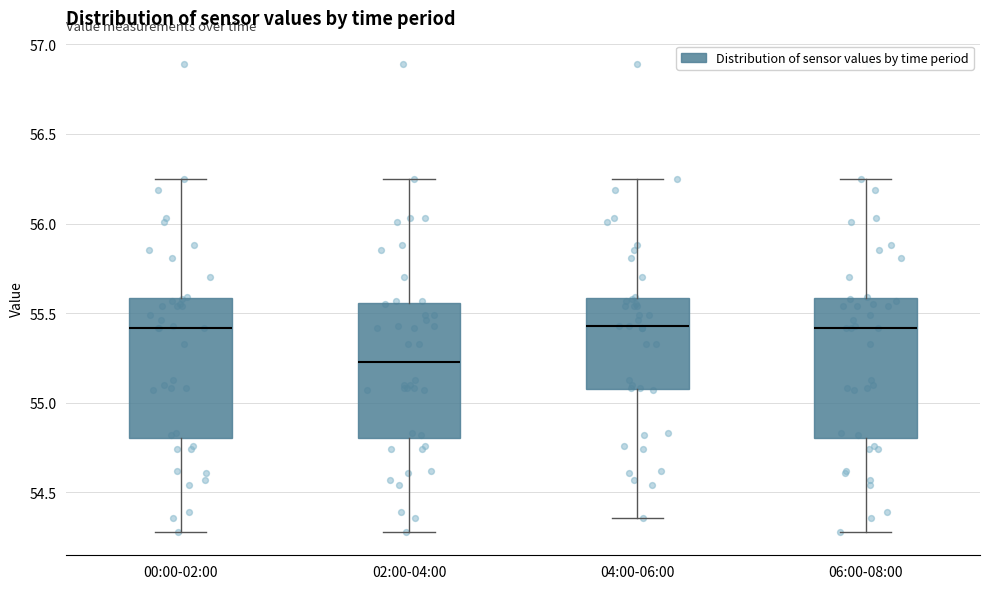

Reading left to right, read every box against the y-axis: the position of its median line, the range the box covers, and the ends of its whiskers. The values are not printed on the chart, so give them approximately, as read against the axis.

00:00-02:00: median 55.40, box 54.80 to 55.60, whiskers 54.30 to 56.25
02:00-04:00: median 55.25, box 54.80 to 55.55, whiskers 54.30 to 56.25
04:00-06:00: median 55.45, box 55.10 to 55.60, whiskers 54.35 to 56.25
06:00-08:00: median 55.40, box 54.80 to 55.60, whiskers 54.30 to 56.25